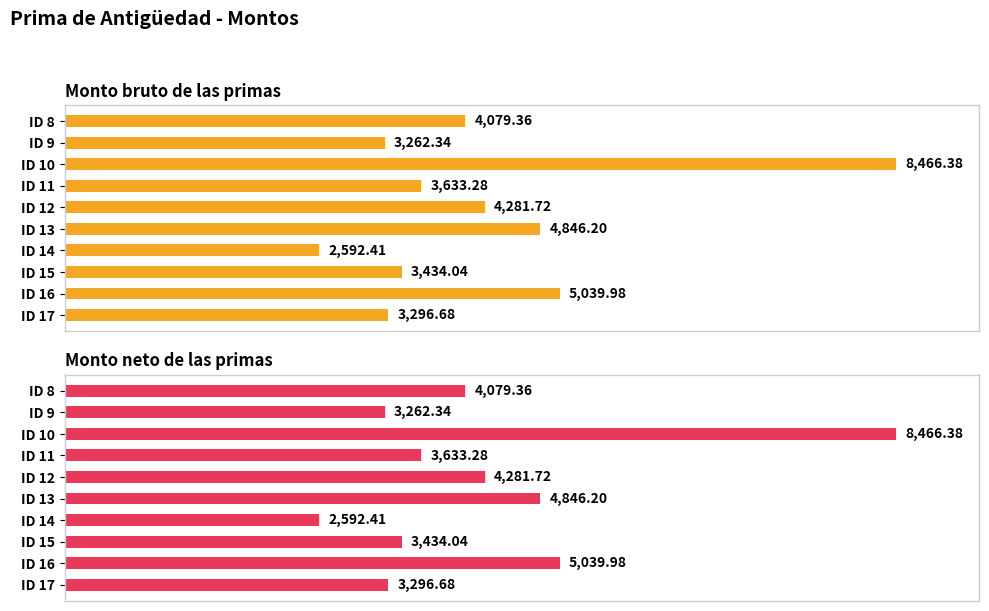

Does the chart contain stacked bars?

No